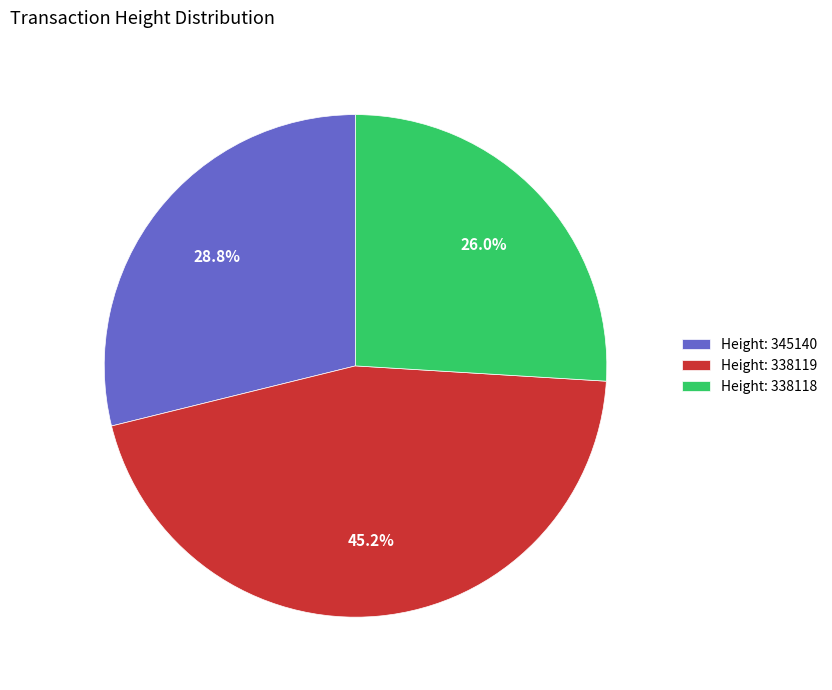

Is there a majority slice in this chart?

No